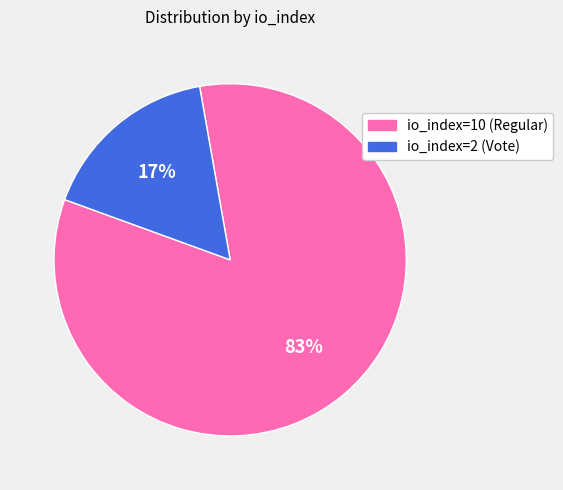

Combined, do io_index=10 (Regular) and io_index=2 (Vote) account for over 50%?

Yes